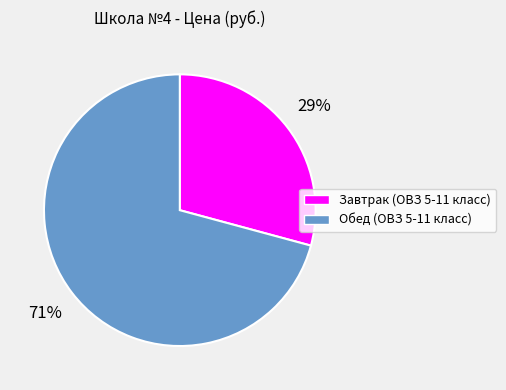

Do Обед (ОВЗ 5-11 класс) and Завтрак (ОВЗ 5-11 класс) together represent more than half of the pie?

Yes